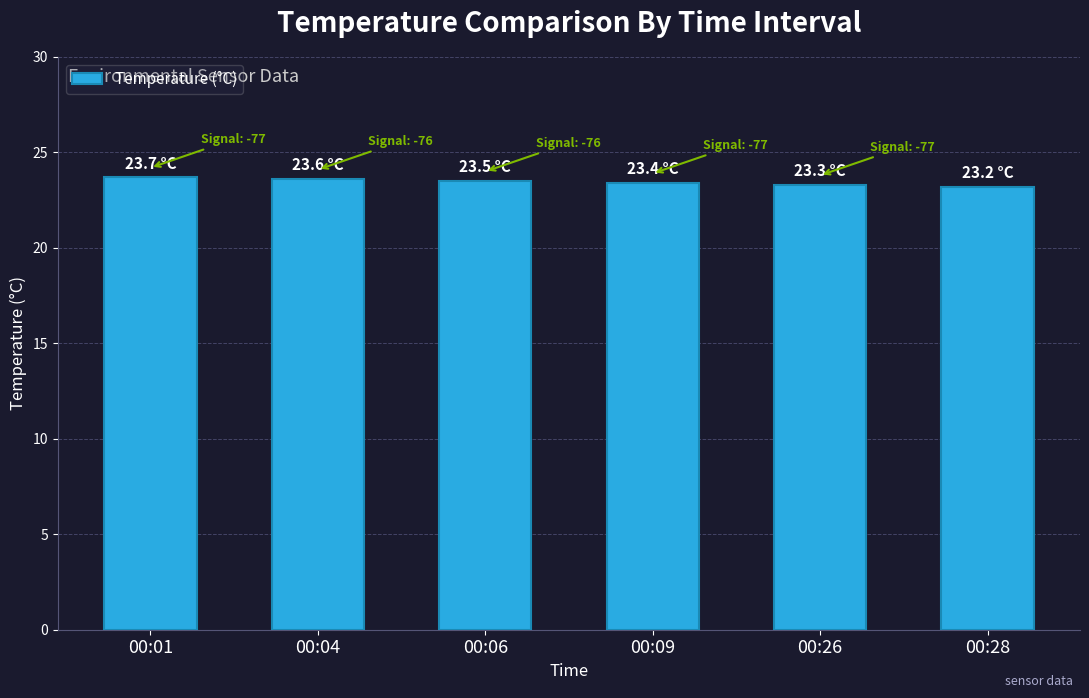

Approximately how many times larger is the value at 00:06 compared to 00:04?

1.0